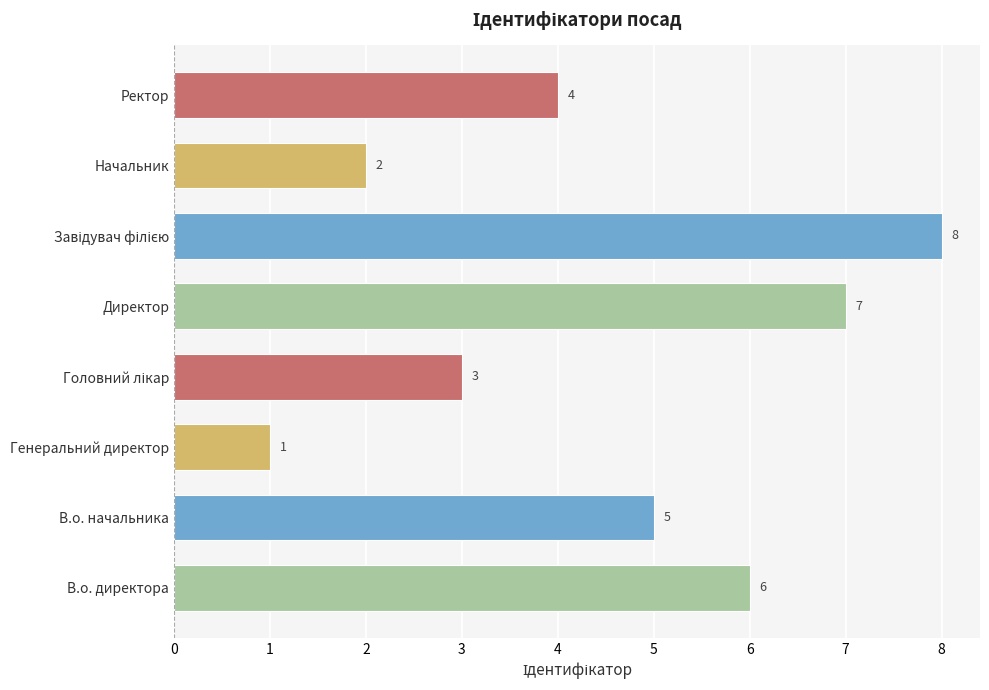

Which label corresponds to the smallest value in the chart?

Генеральний директор